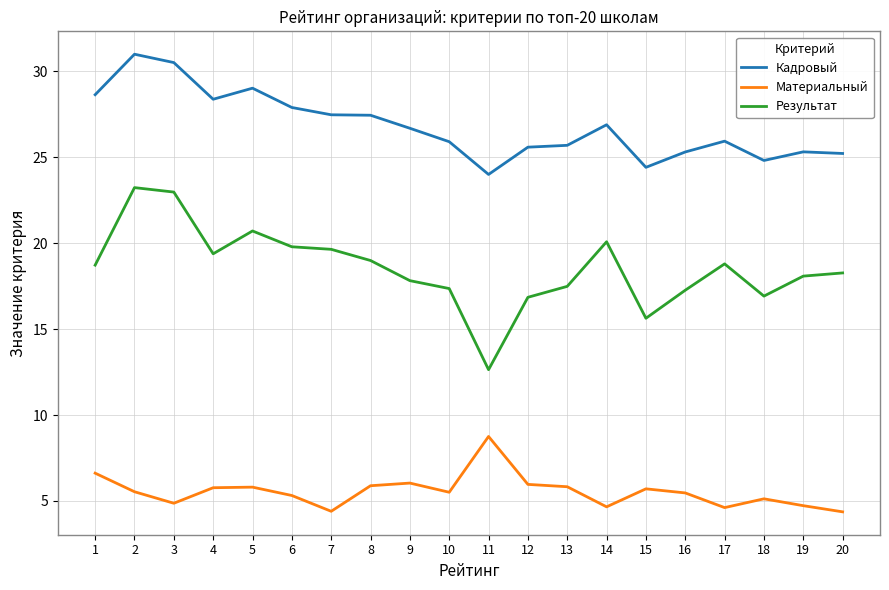

What is the spread (max minus min) of values at 12?

19.6